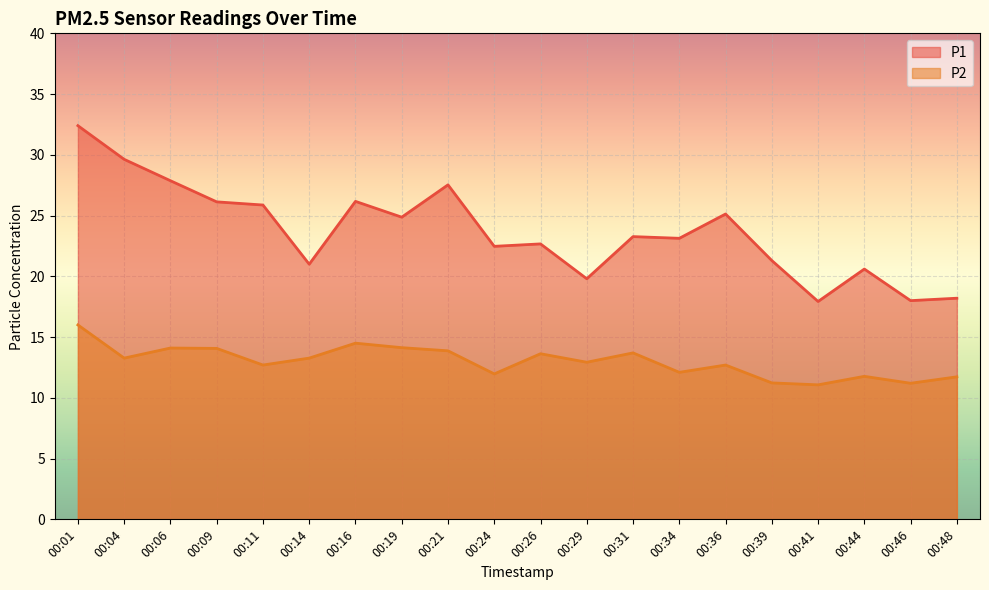

Which label corresponds to the largest value in the chart?

00:01